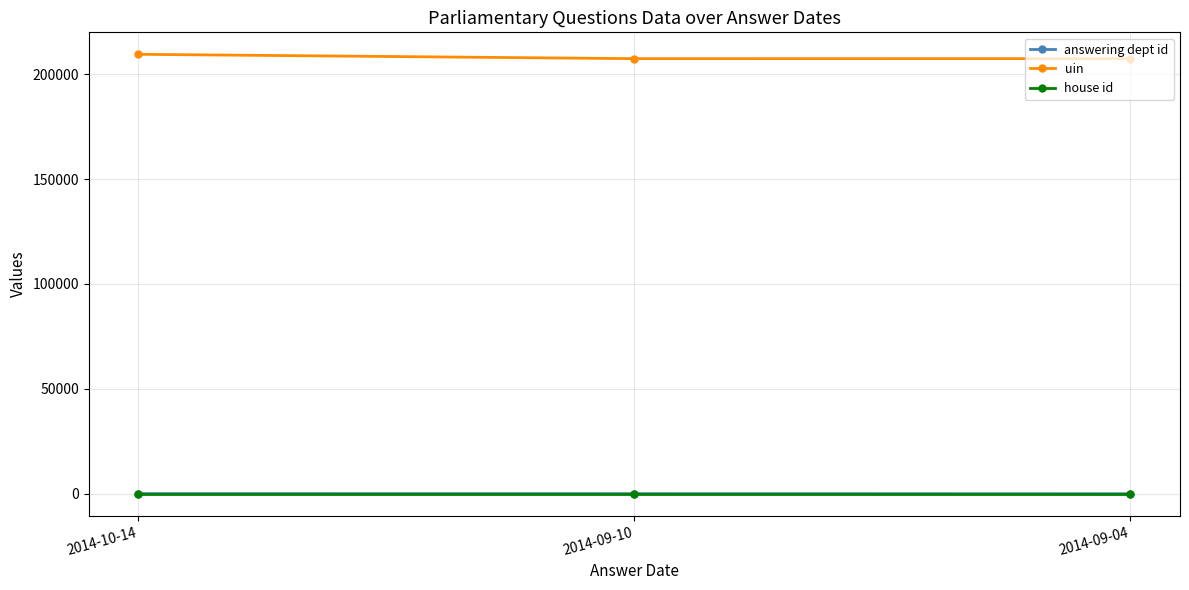

What is the maximum value for answering dept id?

88